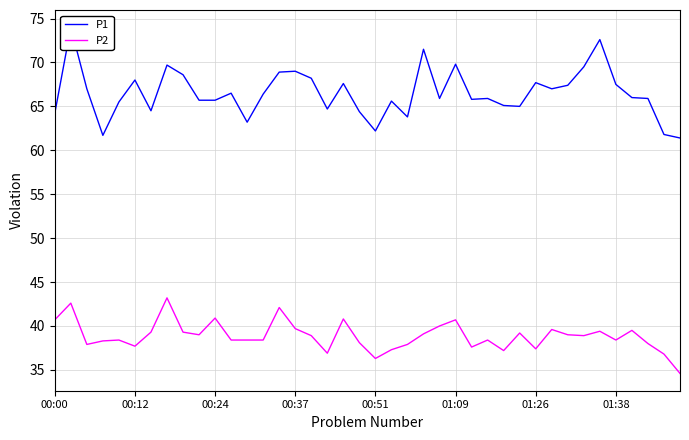

What is the lowest value of the P2 series?

34.6